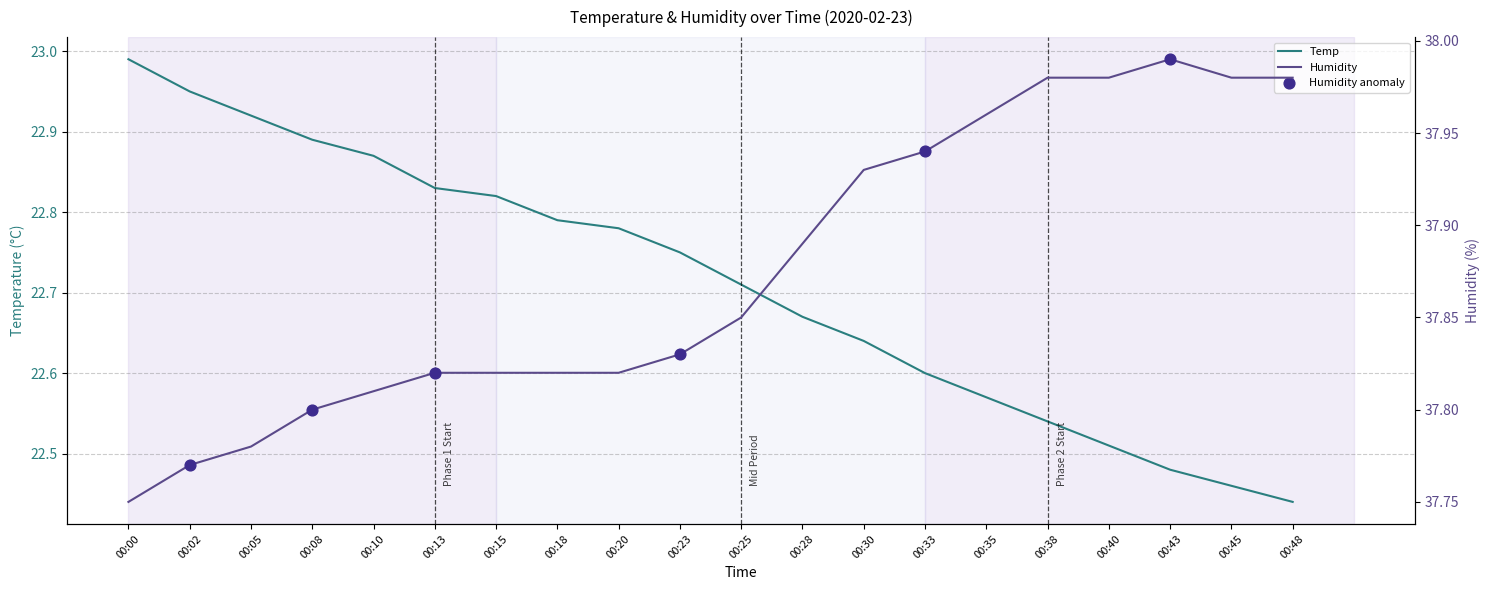

What is the total value across all series at 00:20?

60.6